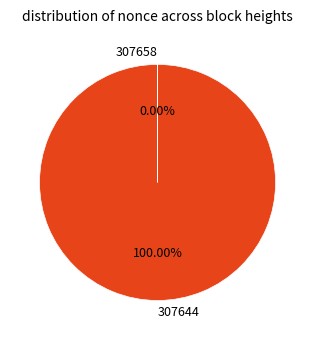

Does any single category account for the majority?

Yes